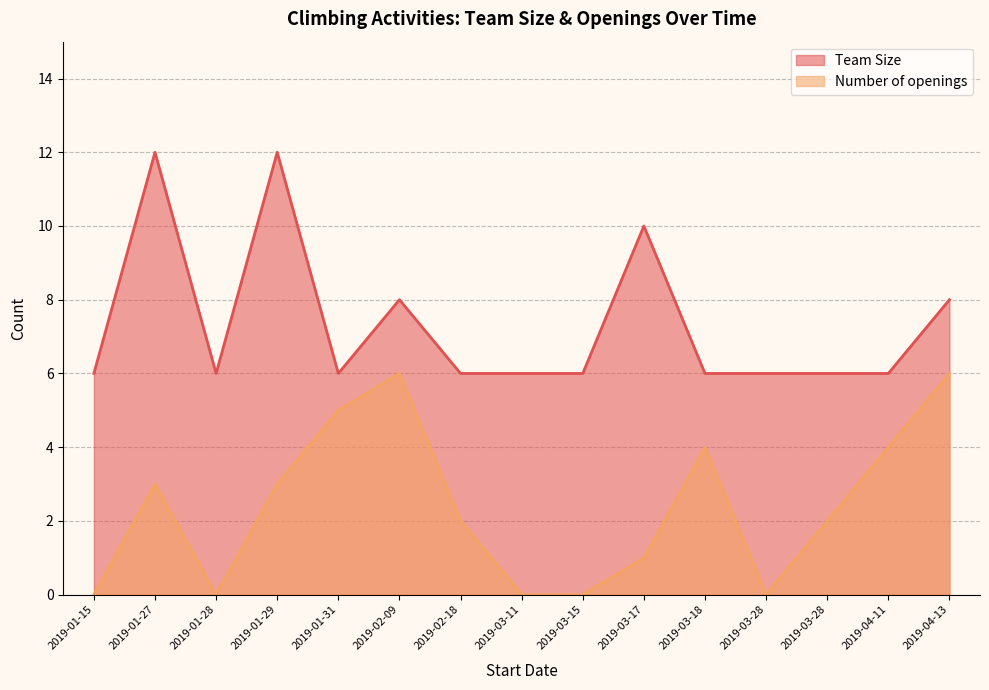

True or false: Team Size and Number of openings intersect in this chart.

False